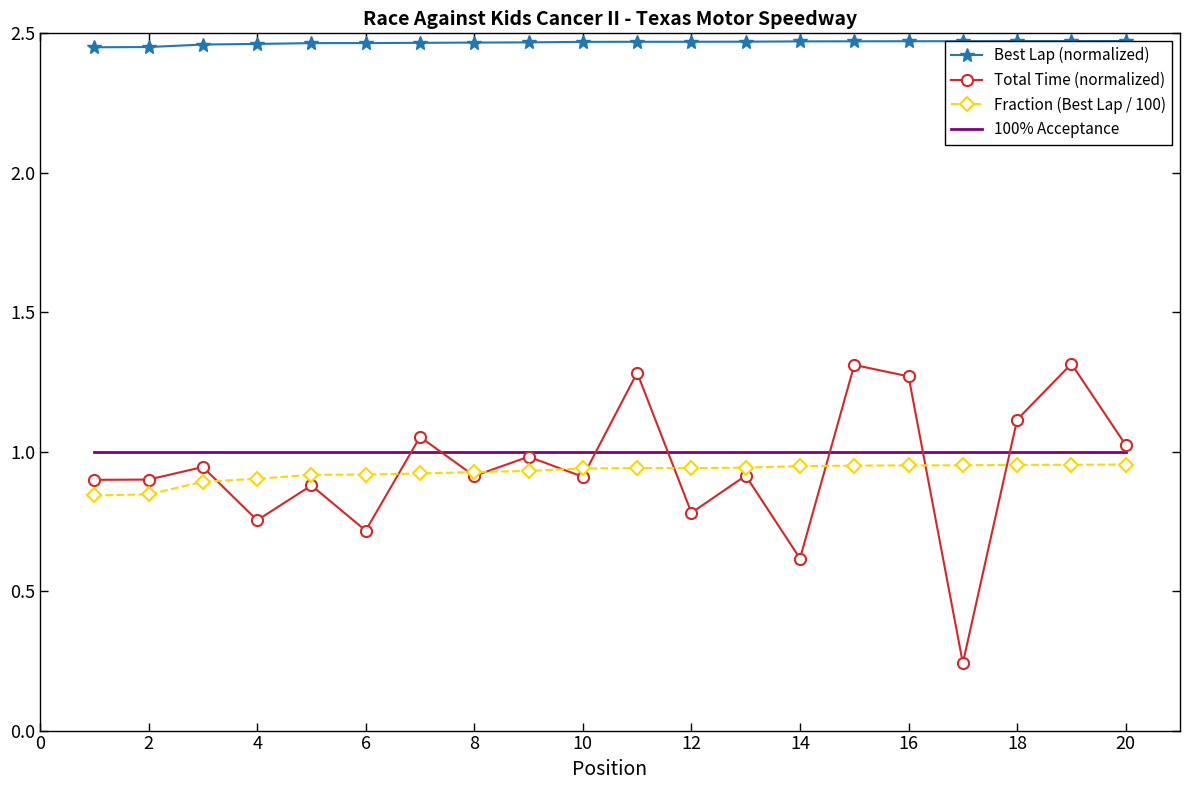

How many lines are shown in the chart?

4